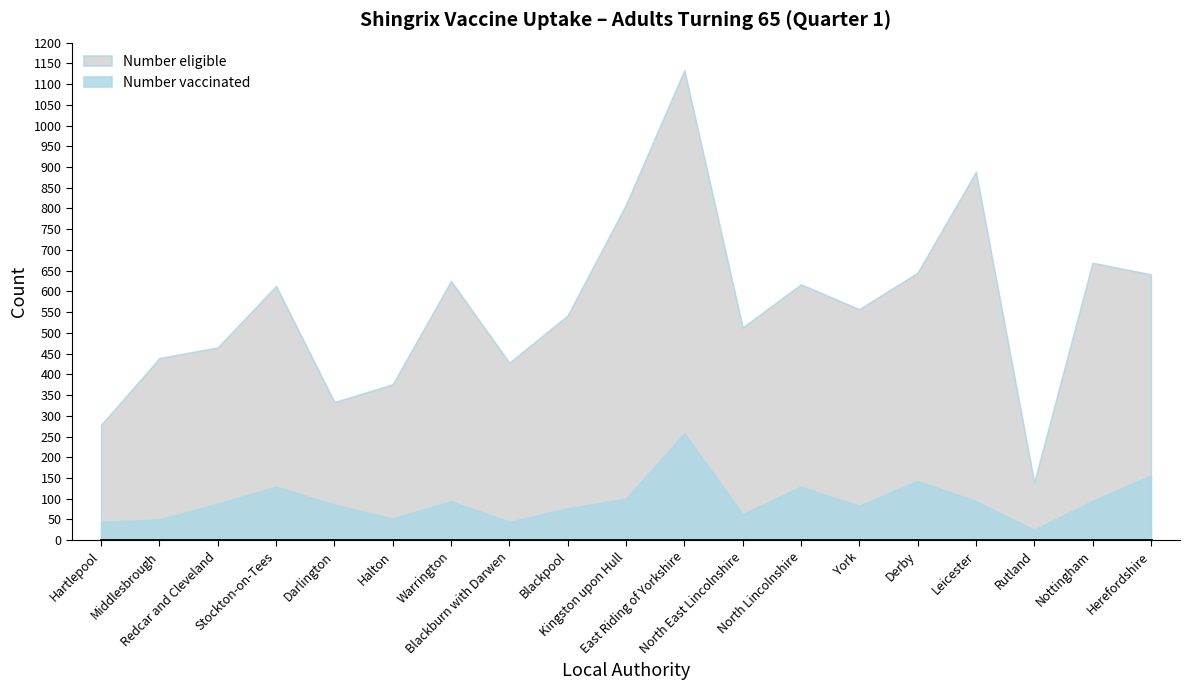

List the labels in order of Number eligible value, largest first.

East Riding of Yorkshire, Leicester, Kingston upon Hull, Nottingham, Derby, Herefordshire, Warrington, North Lincolnshire, Stockton-on-Tees, York, Blackpool, North East Lincolnshire, Redcar and Cleveland, Middlesbrough, Blackburn with Darwen, Halton, Darlington, Hartlepool, Rutland